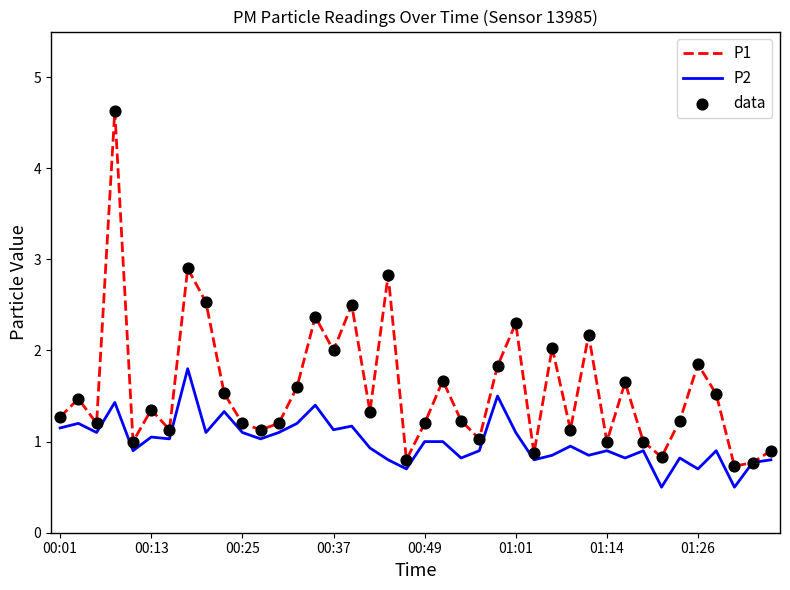

Which series has the widest spread of values?

P1